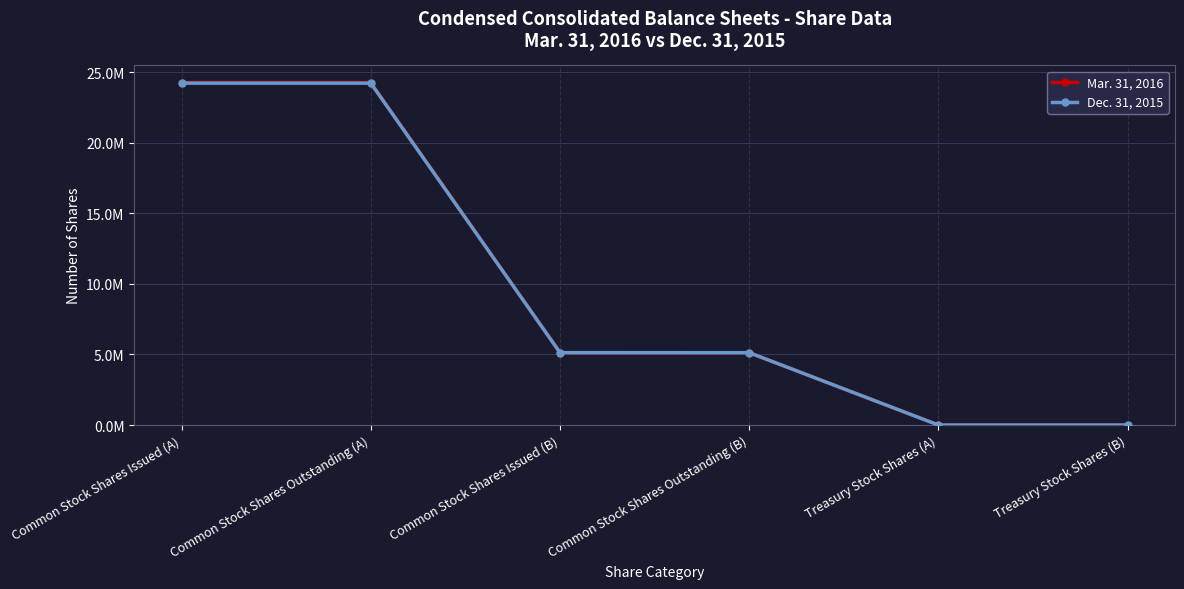

Does the chart have visible grid lines?

Yes